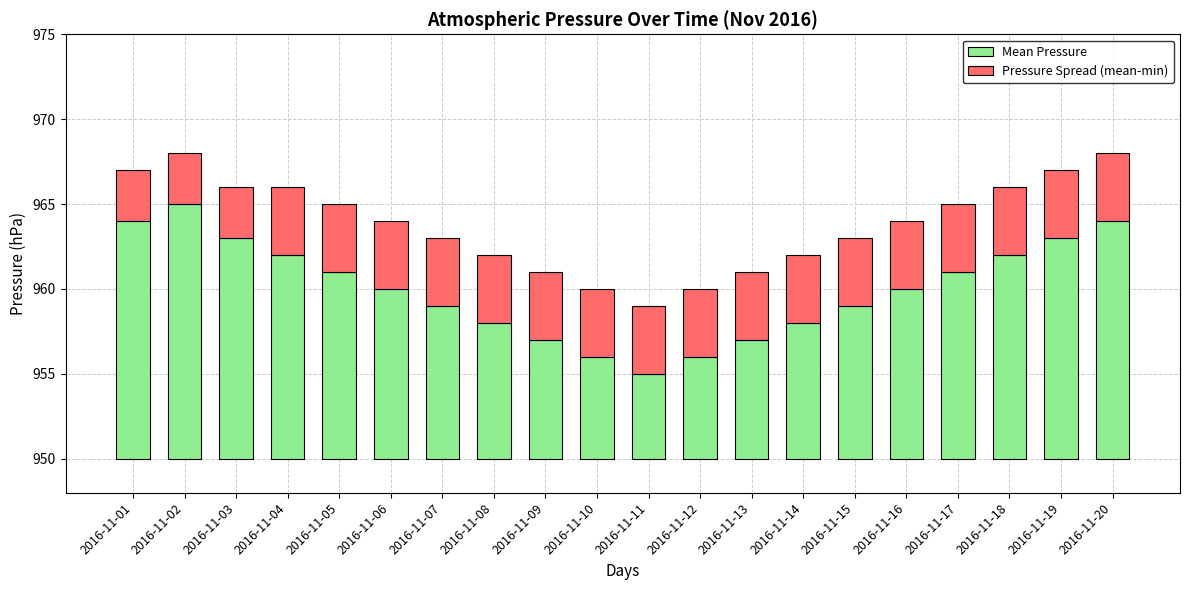

List the series in order of their peak value, lowest first.

Pressure Spread (mean-min), Mean Pressure